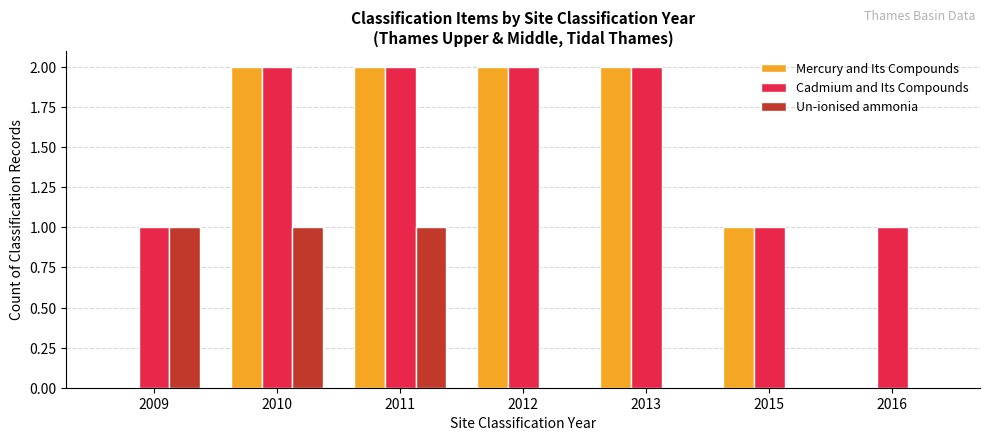

What is the sum of all Mercury and Its Compounds values?

9